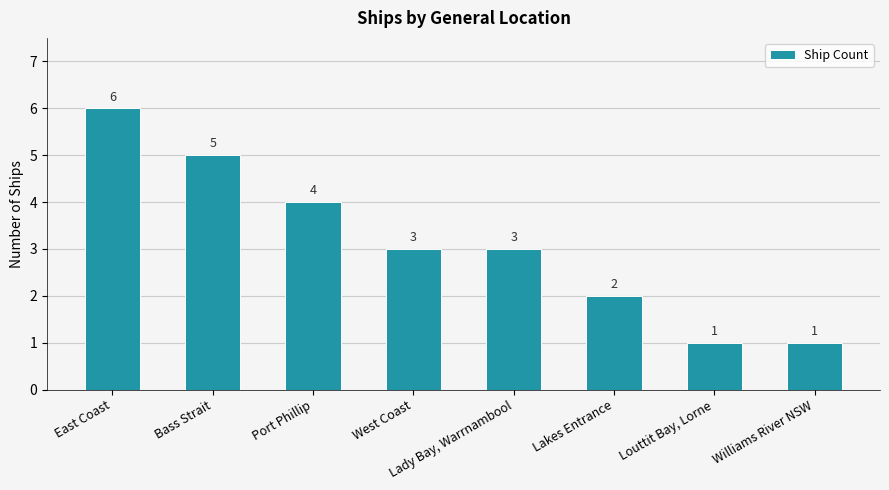

Which category has the highest value across all series?

East Coast